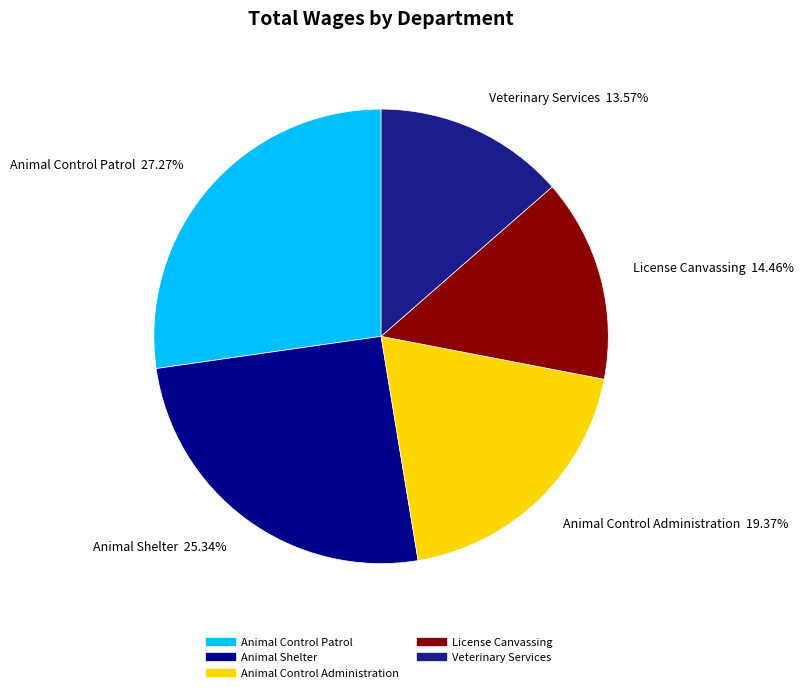

Is there any slice that represents more than half of the pie?

No